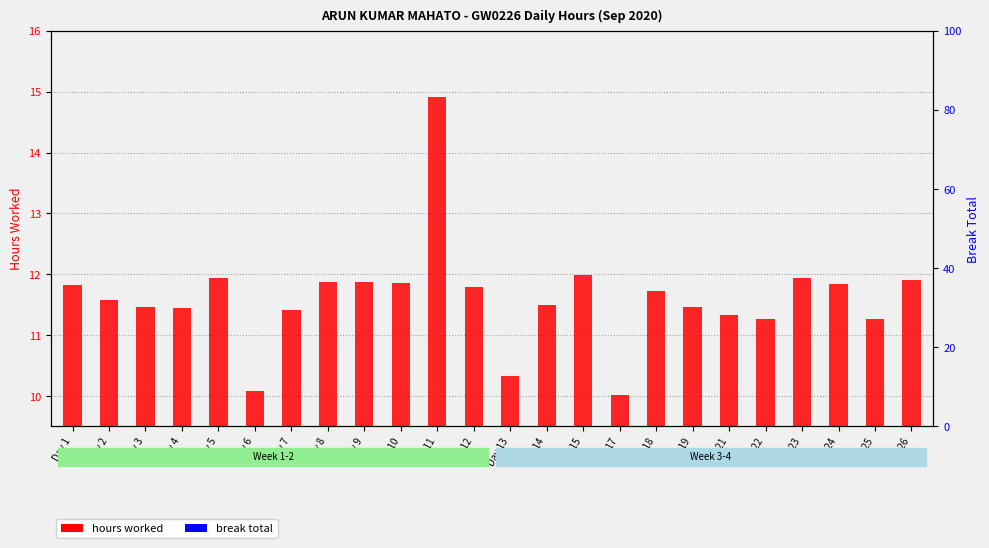

How many values in the hours worked series exceed 11?

21